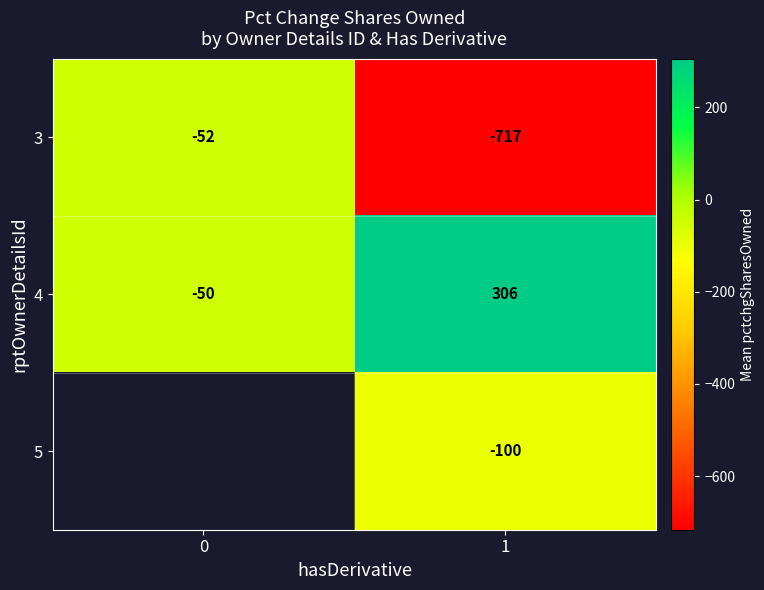

At 1, list the series in order from smallest to largest.

3, 5, 4